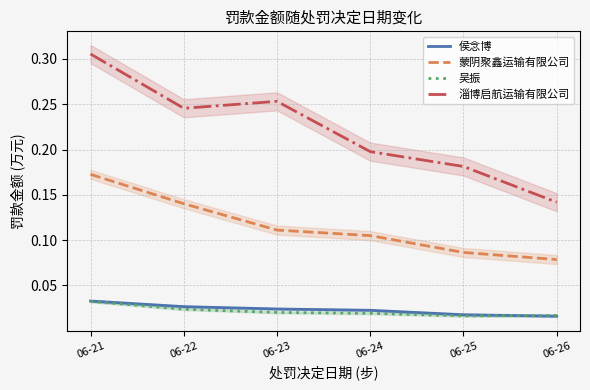

Count the number of categories in the chart.

6